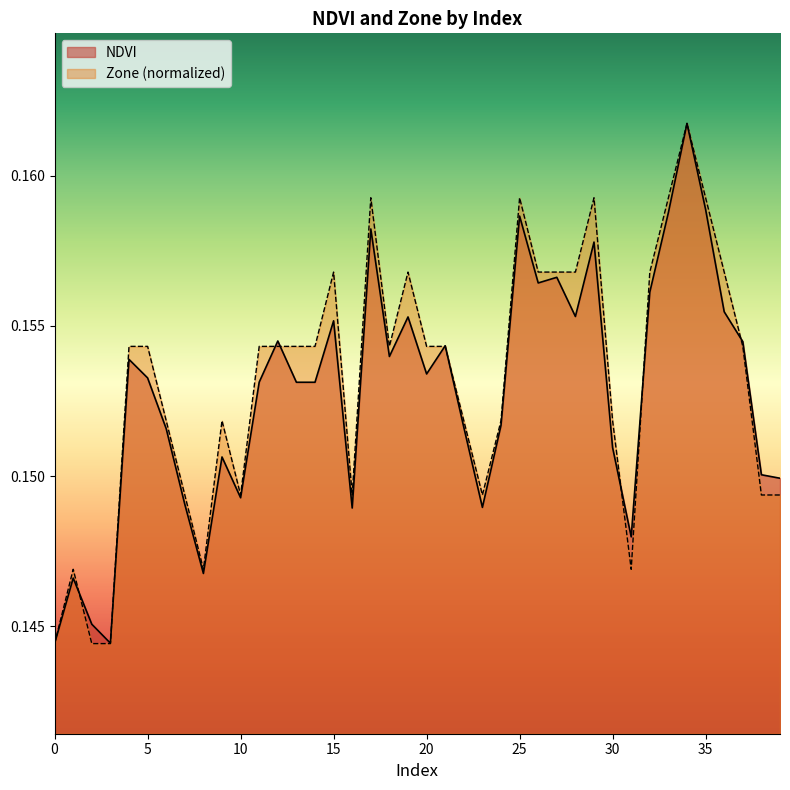

What is the value of the NDVI point at the 22nd from the left?

0.2